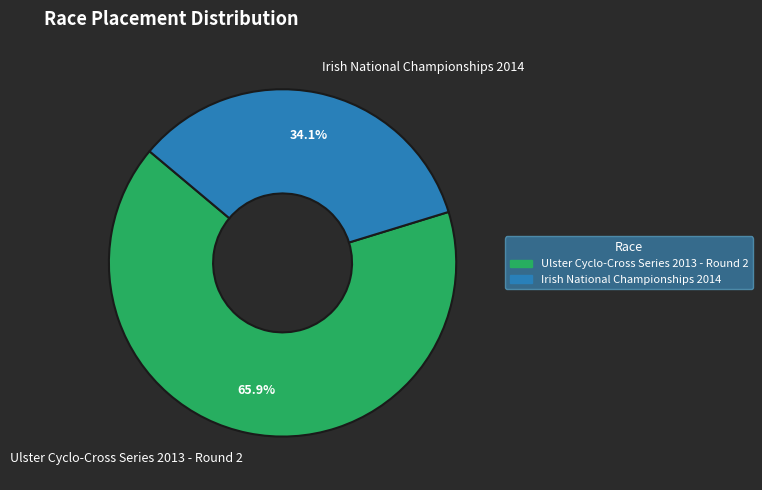

Combined, what portion of the pie is Ulster Cyclo-Cross Series 2013 - Round 2 and Irish National Championships 2014?

100.0%